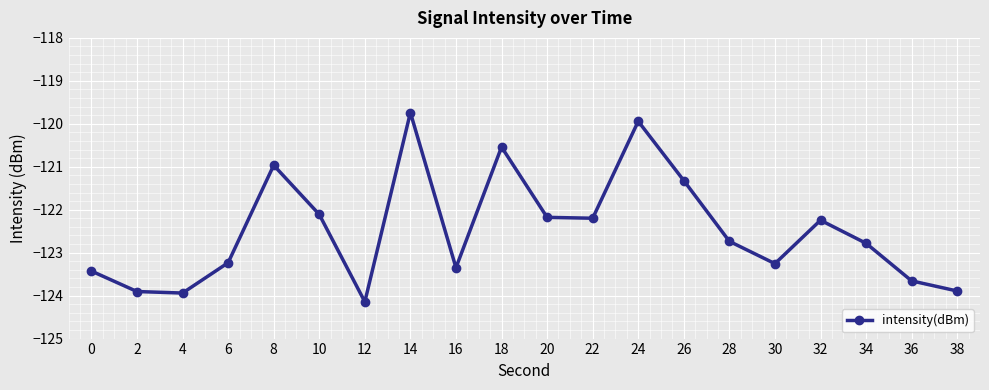

What is the change in value from 0 to 6?

+0.2